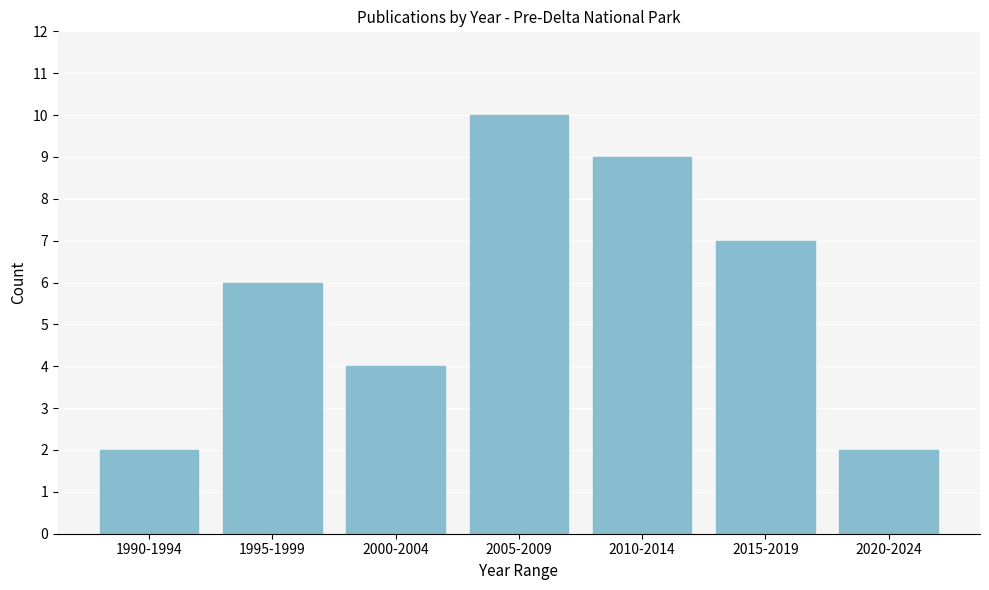

Reading left to right, list all the values displayed in this chart.

1990-1994=2	1995-1999=6	2000-2004=4	2005-2009=10	2010-2014=9	2015-2019=7	2020-2024=2